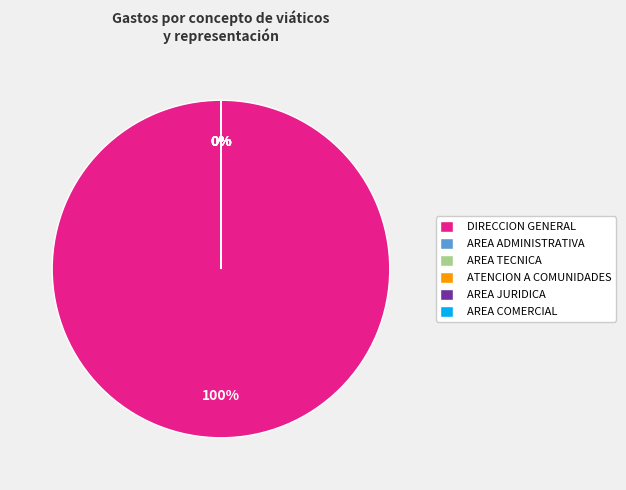

Is there any slice that represents more than half of the pie?

Yes